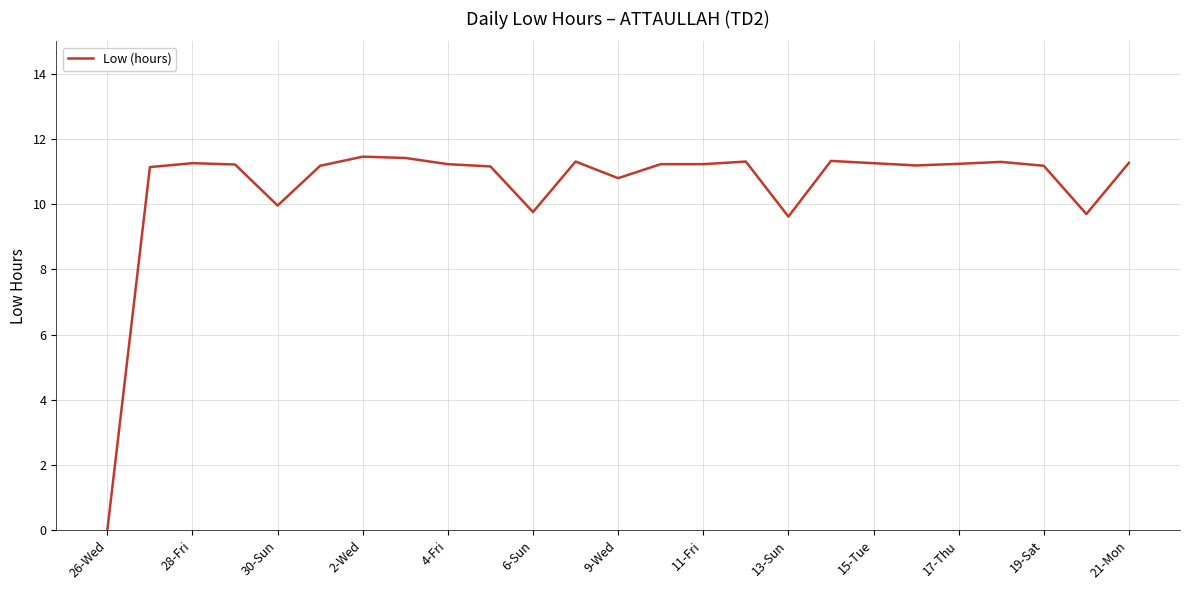

What is the difference between the maximum and minimum values?

11.5